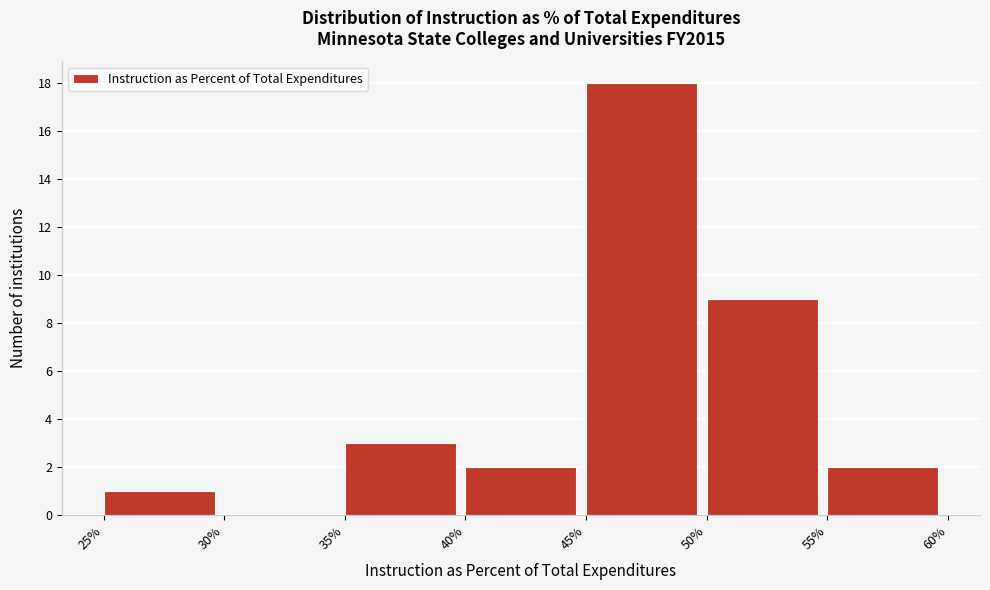

Which label corresponds to the largest value in the chart?

45%